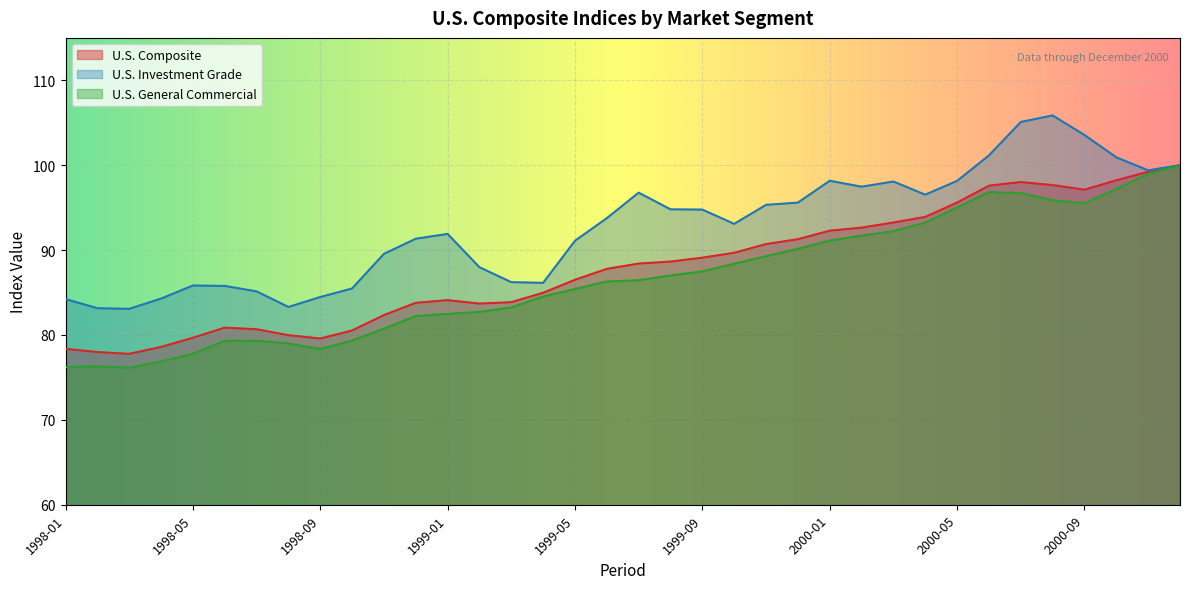

What is the sum of the U.S. Composite values at 2000-07 and 2000-02?

190.7